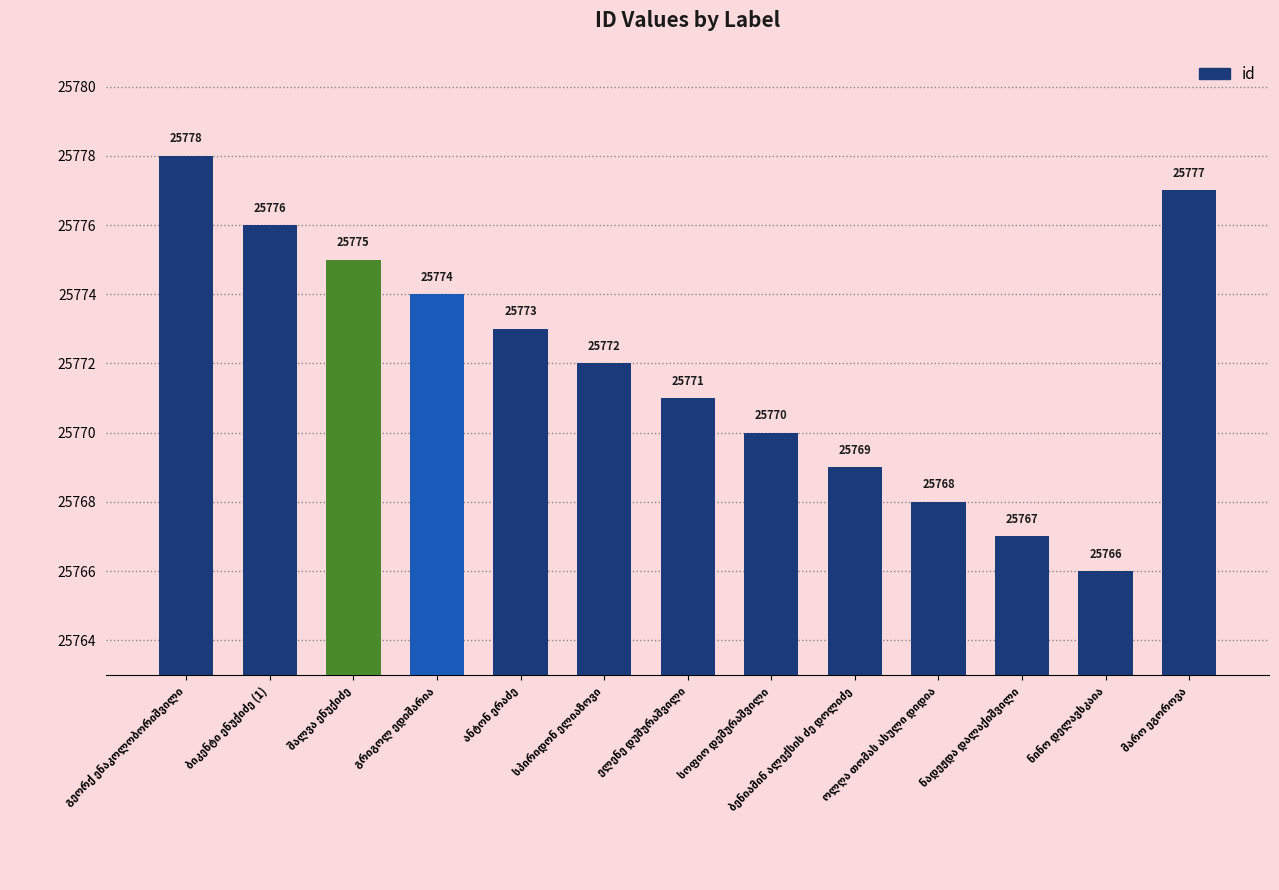

What is the maximum value shown in the chart?

25778